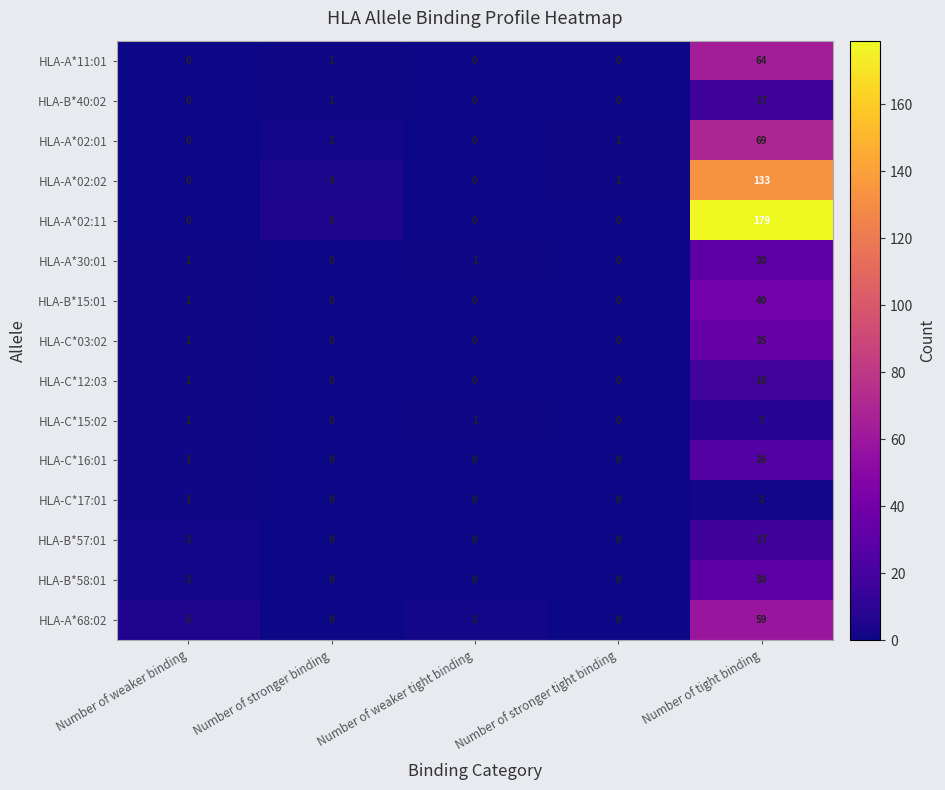

Which series has the widest spread of values?

HLA-A*02:11